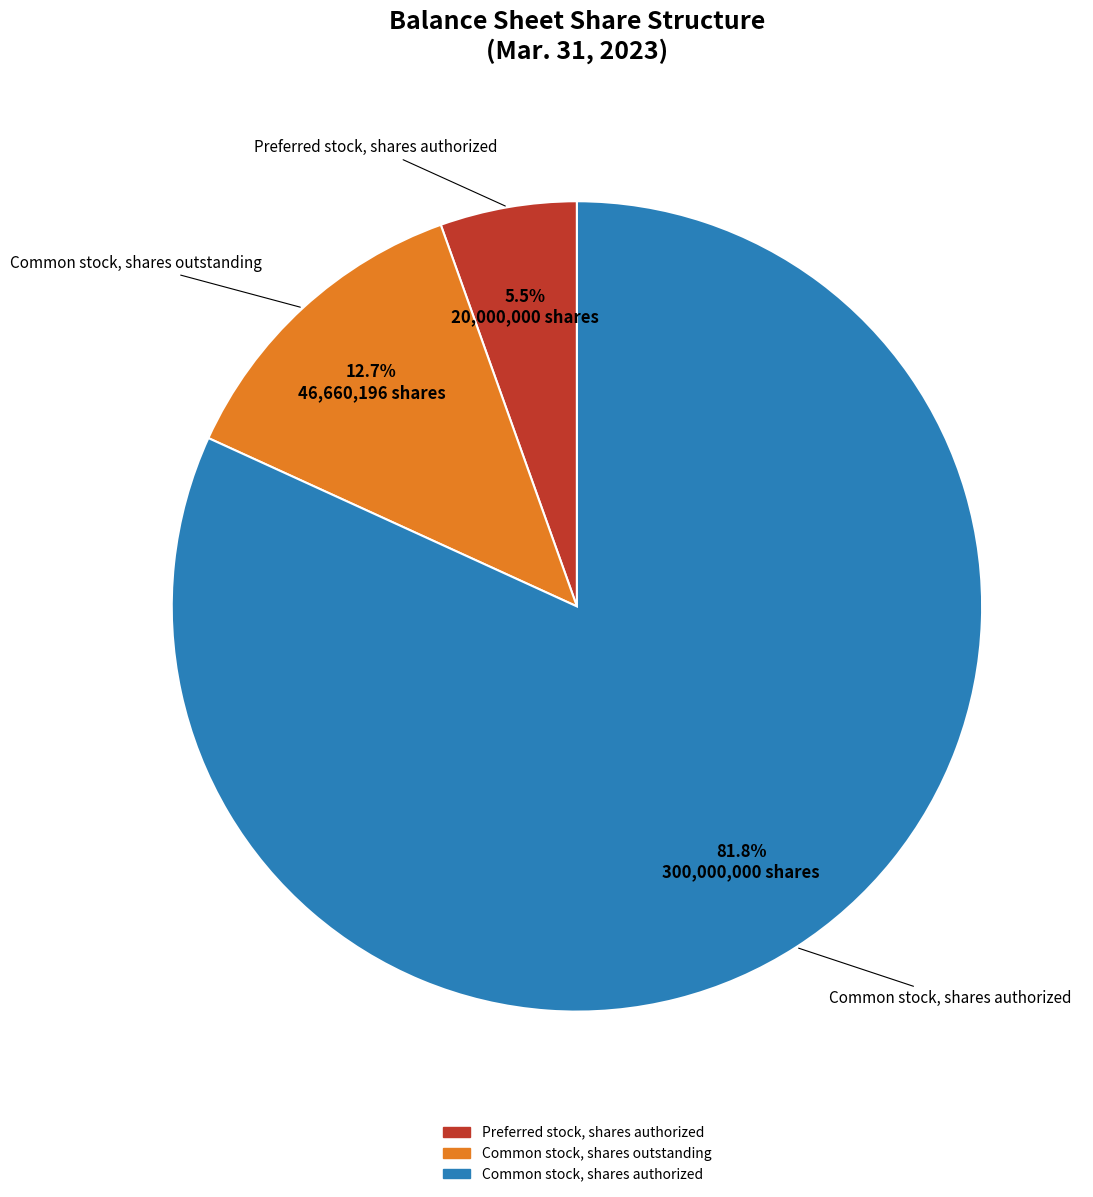

Which has a higher value, Common stock, shares authorized or Preferred stock, shares authorized?

Common stock, shares authorized